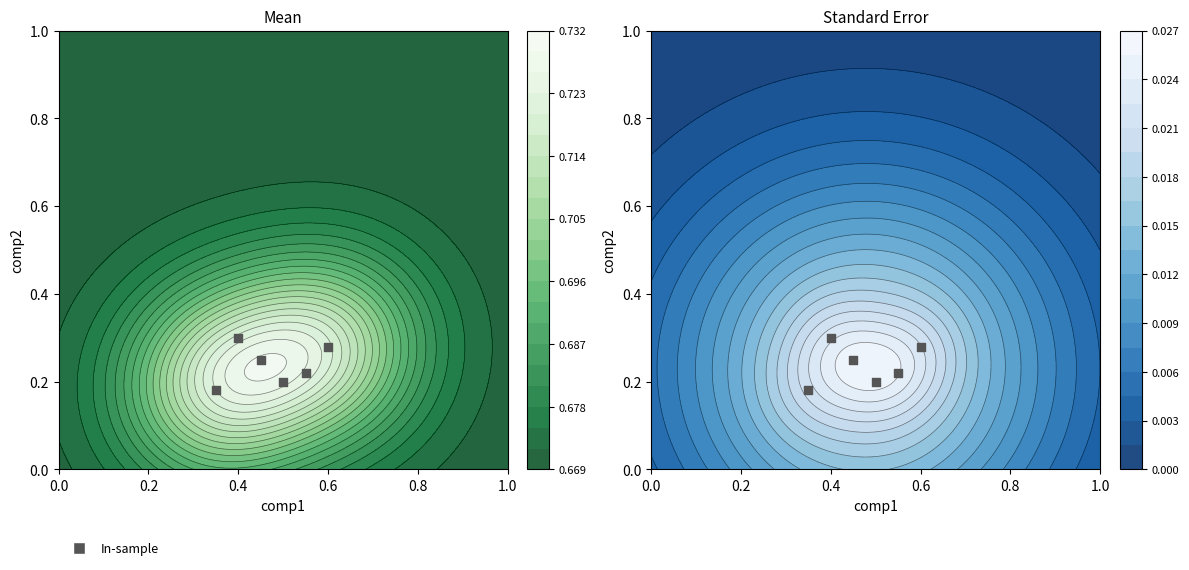

Count the number of data series in this chart.

1